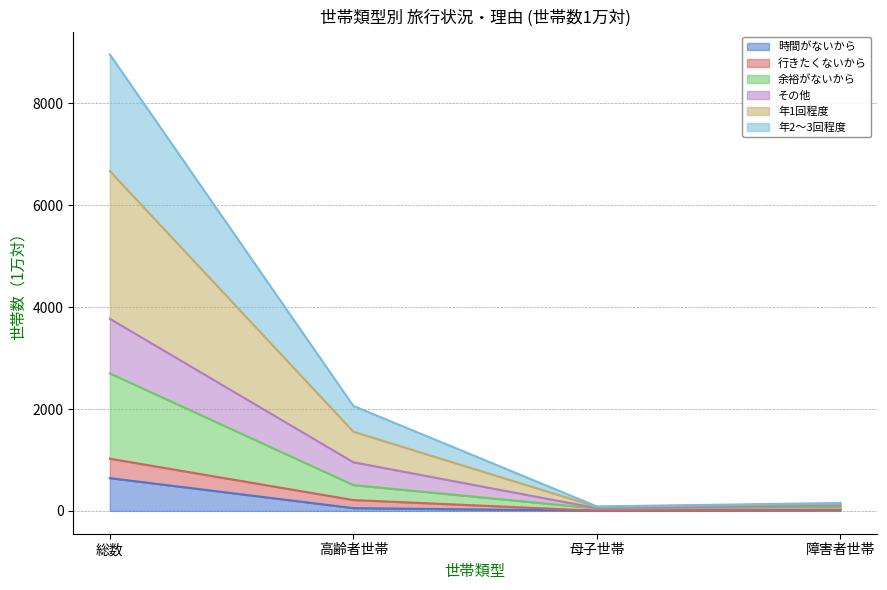

What are all the series names shown in the legend?

時間がないから, 行きたくないから, 余裕がないから, その他, 年1回程度, 年2～3回程度